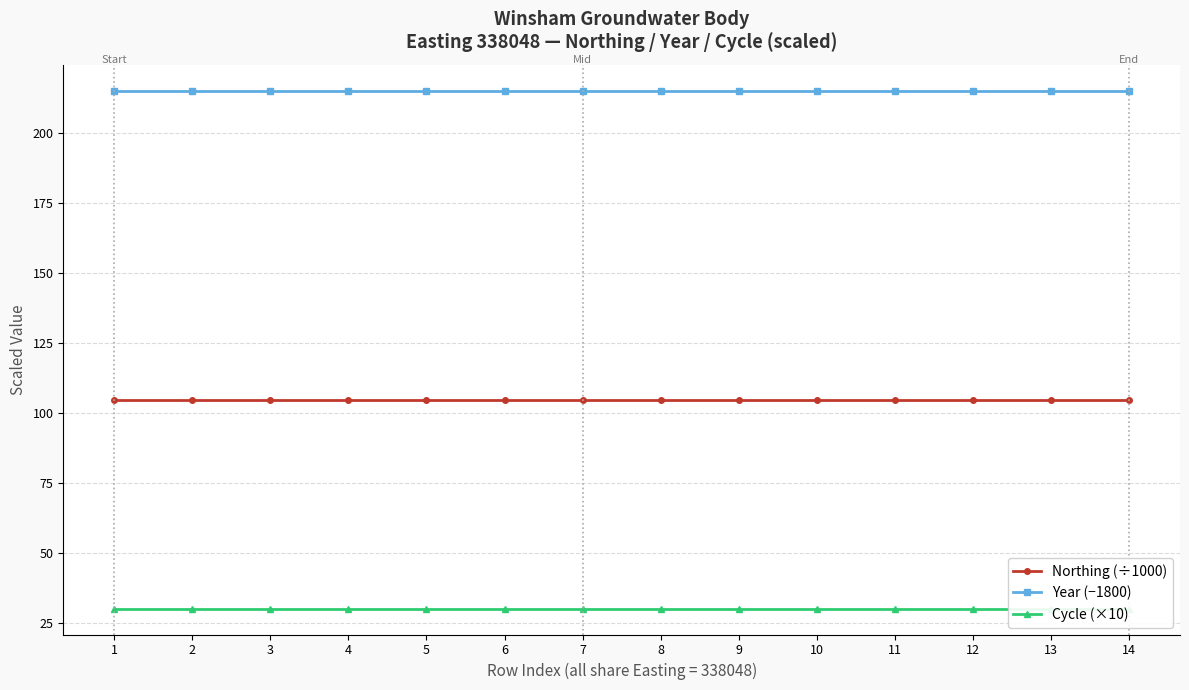

Read the Cycle (×10) value at 13.

30.0